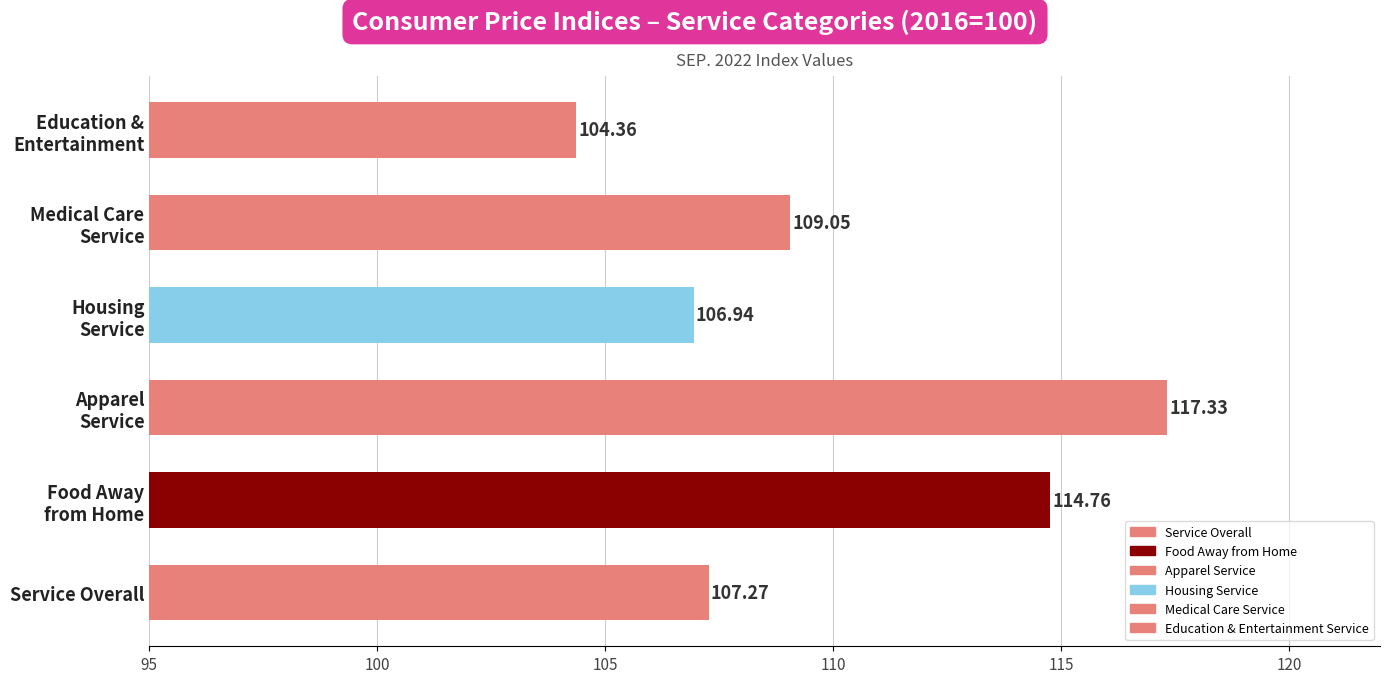

What is the average value?

110.0